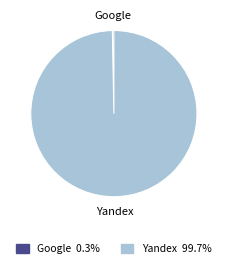

How many segments does this pie chart have?

2